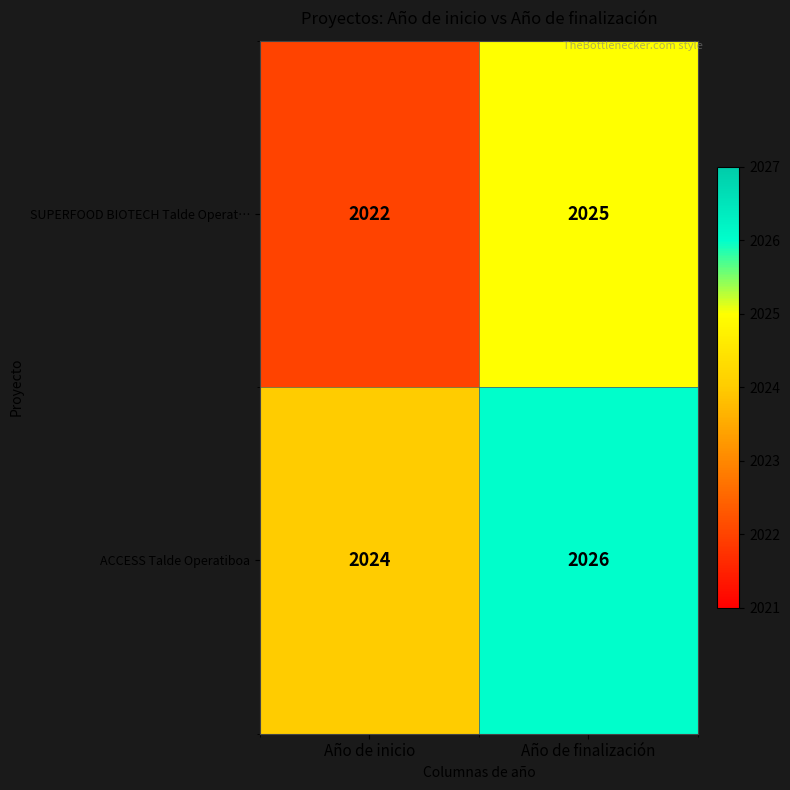

Reading right to left, transcribe all the data shown in this chart.

SUPERFOOD BIOTECH Talde Operat…: Año de finalización=2025	Año de inicio=2022
ACCESS Talde Operatiboa: Año de finalización=2026	Año de inicio=2024